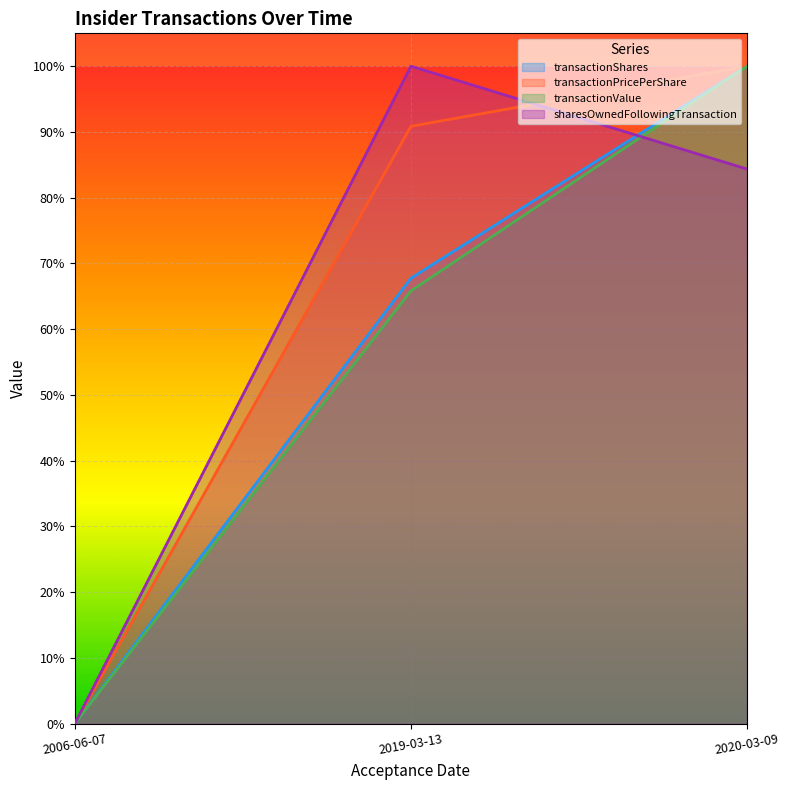

Is it true that sharesOwnedFollowingTransaction equals 0.2 at 2020-03-09?

False